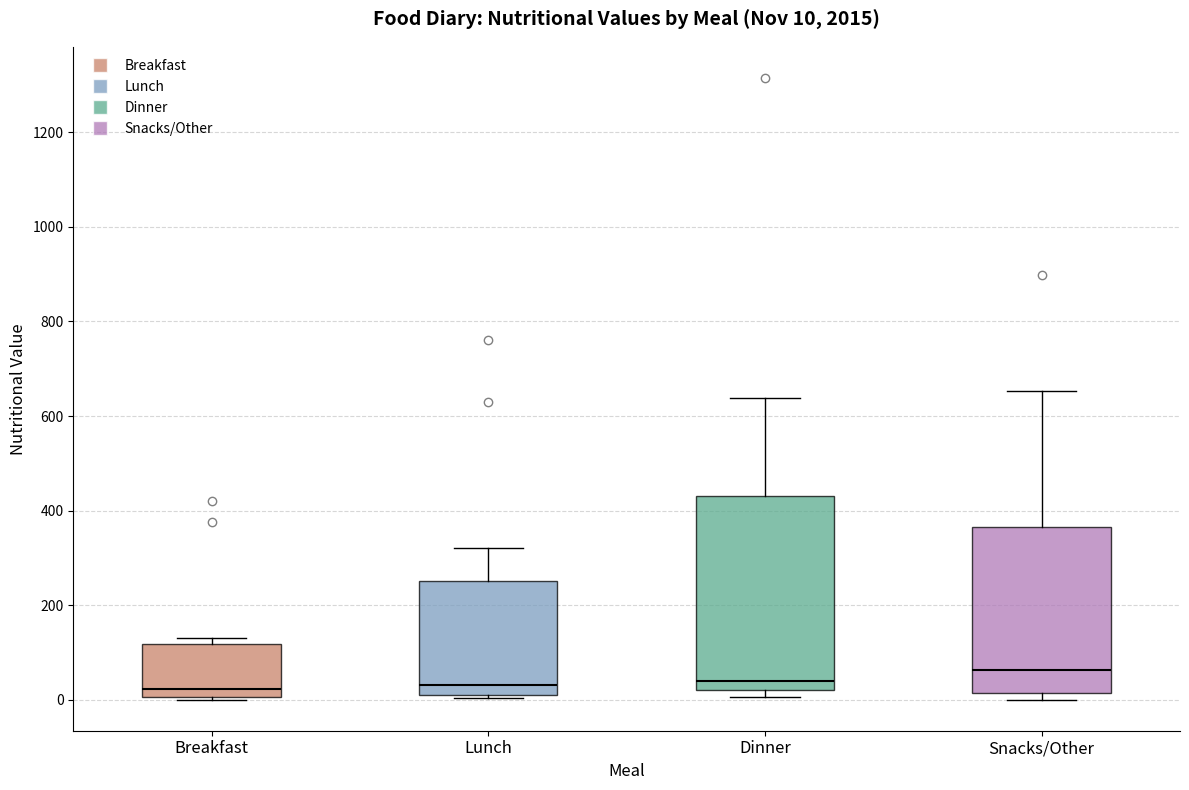

Which box is the tallest, from its lower edge to its upper edge?

Dinner